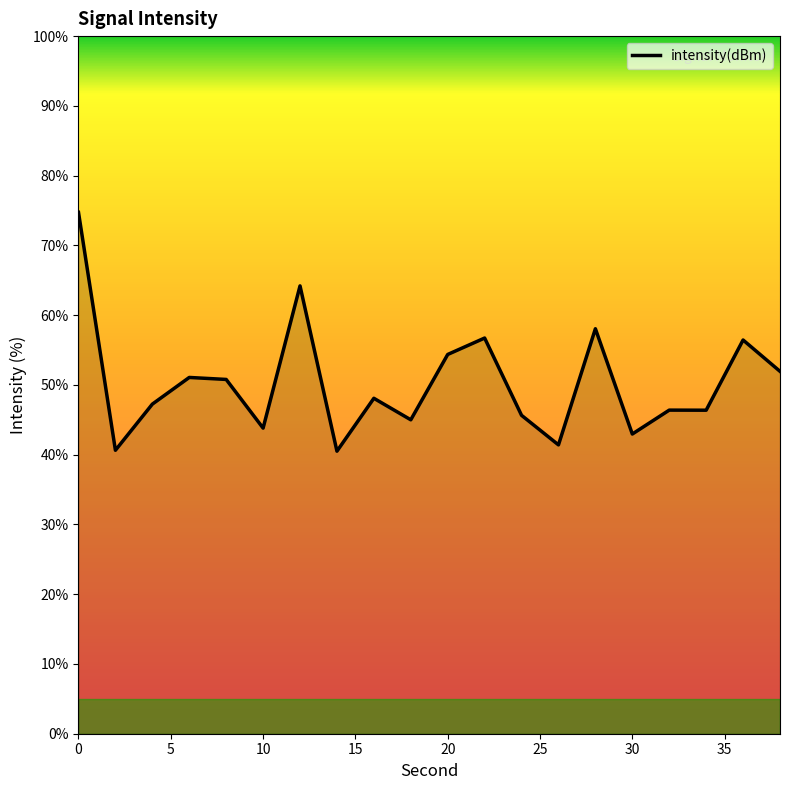

What is the difference between the maximum and minimum values?

34.2